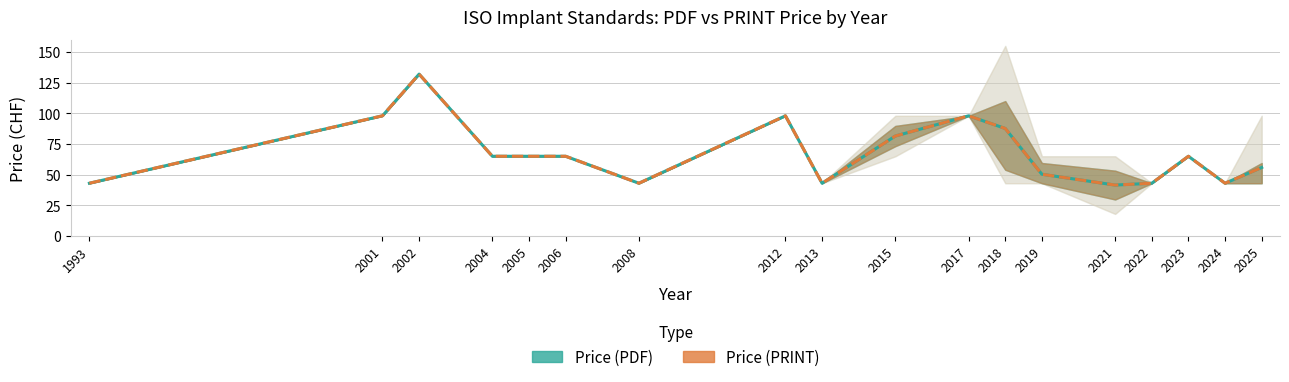

At which category does Price (PRINT) reach its first local valley?

2008